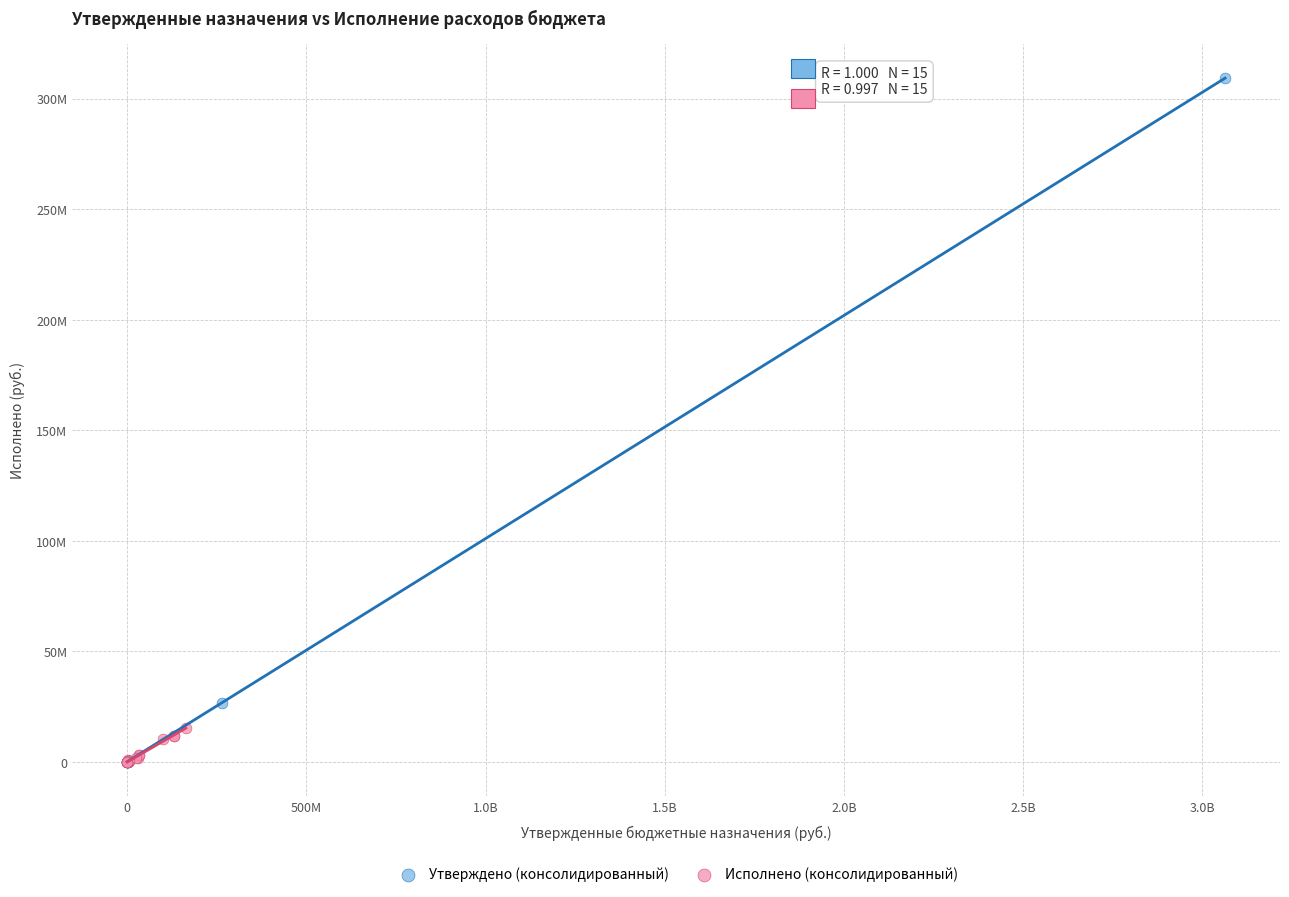

Which series has the largest Y range (max minus min)?

Утверждено (консолидированный)